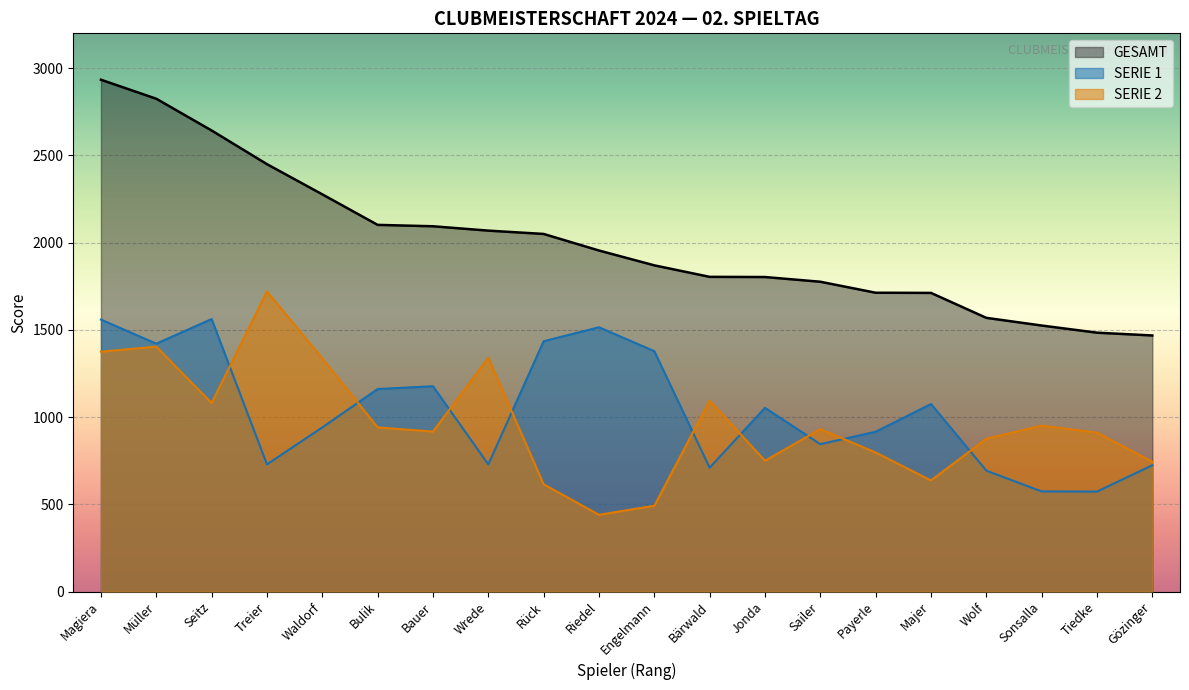

What is the greatest value displayed?

2934